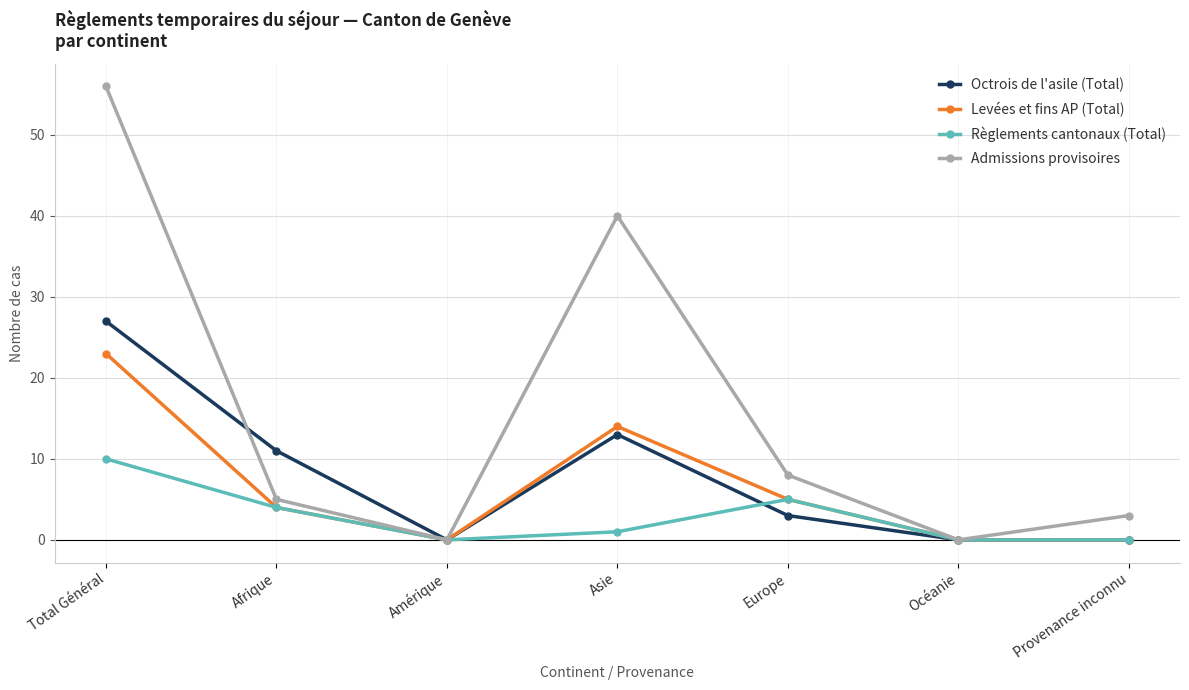

Reading left to right, list all the values displayed in this chart.

Octrois de l'asile (Total): Total Général=27	Afrique=11	Amérique=0	Asie=13	Europe=3	Océanie=0	Provenance inconnu=0
Levées et fins AP (Total): Total Général=23	Afrique=4	Amérique=0	Asie=14	Europe=5	Océanie=0	Provenance inconnu=0
Règlements cantonaux (Total): Total Général=10	Afrique=4	Amérique=0	Asie=1	Europe=5	Océanie=0	Provenance inconnu=0
Admissions provisoires: Total Général=56	Afrique=5	Amérique=0	Asie=40	Europe=8	Océanie=0	Provenance inconnu=3